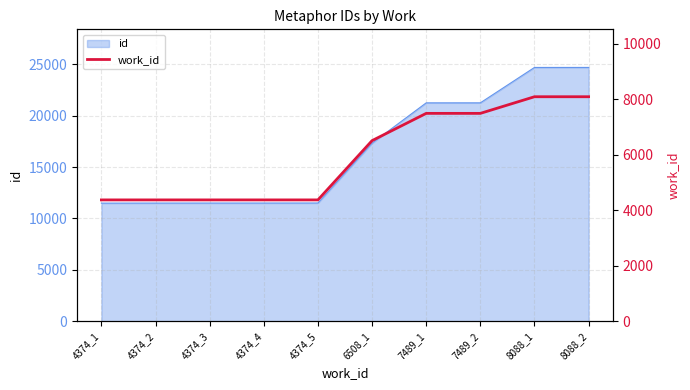

True or false: the data shows 4374 at 4374_2.

True